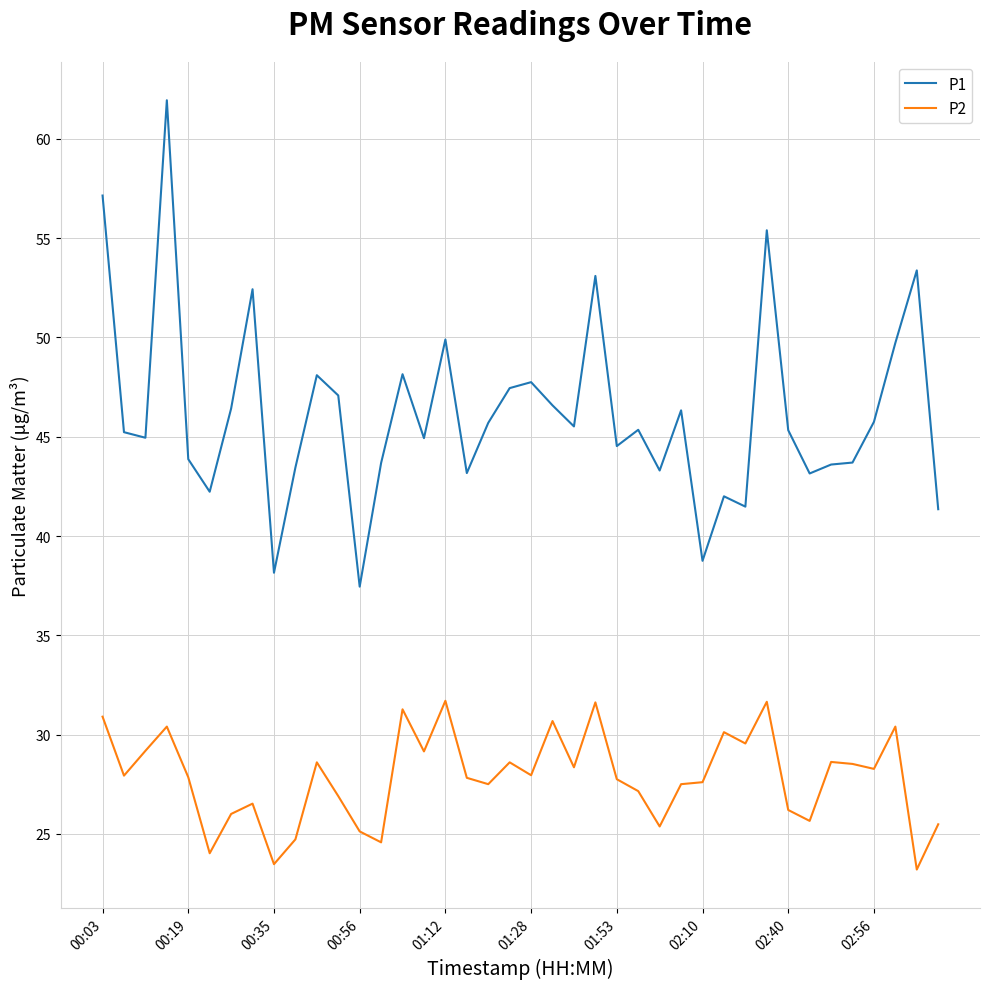

Which series has the largest total across all categories?

P1